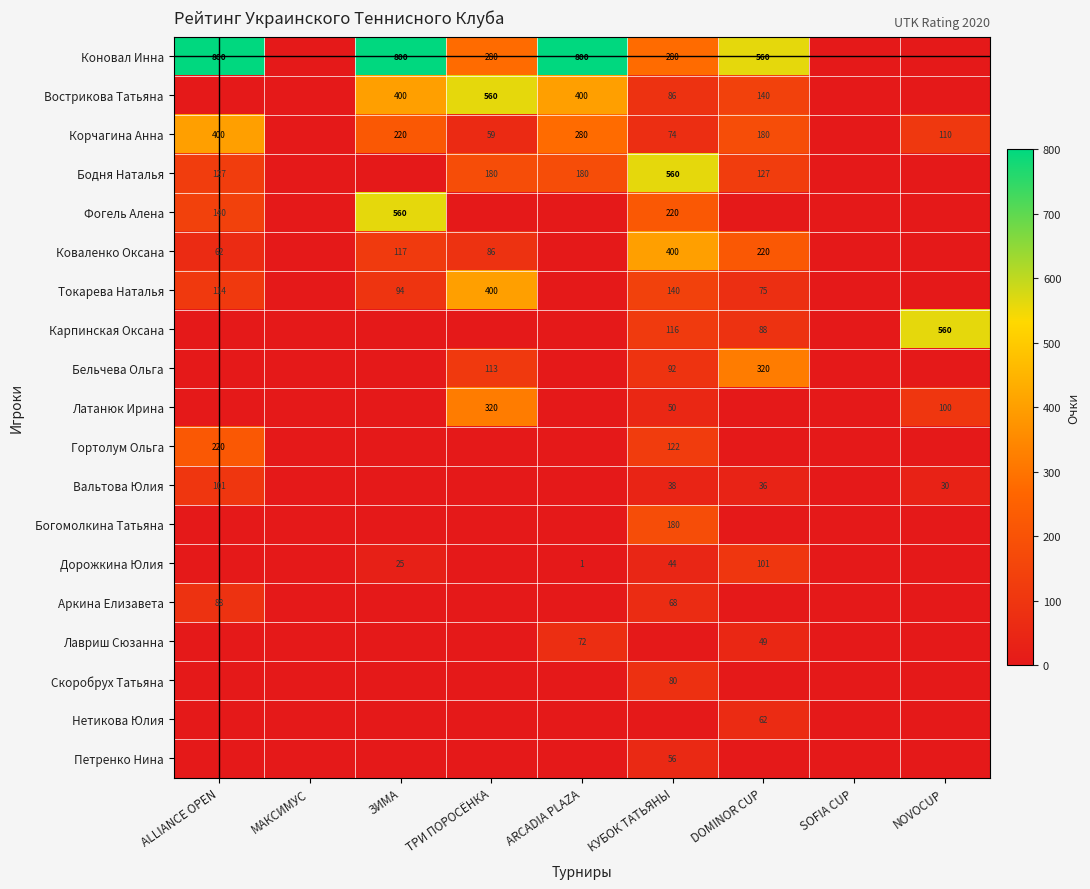

True or false: Гортолум Ольга has a value of 122 at КУБОК ТАТЬЯНЫ.

True